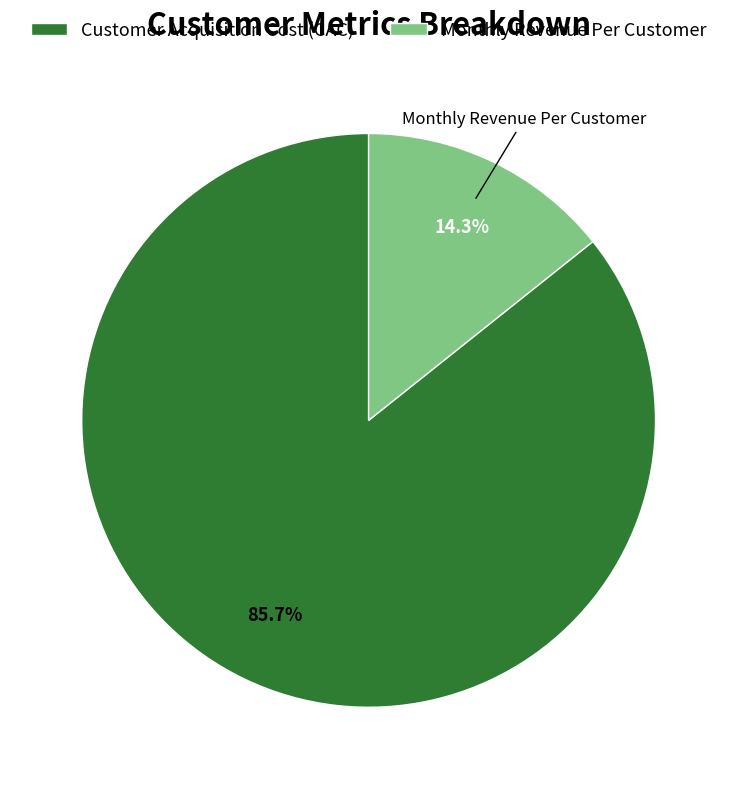

To the nearest percent, what portion does Customer Acquisition Cost (CAC) represent?

86%